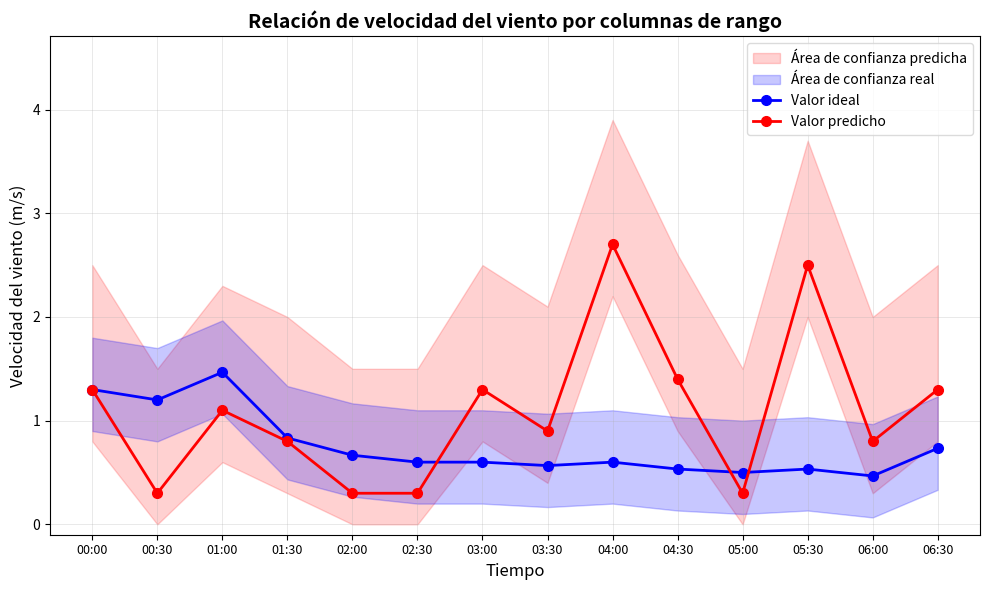

Which series changed the most between 00:00 and 05:30?

Valor predicho